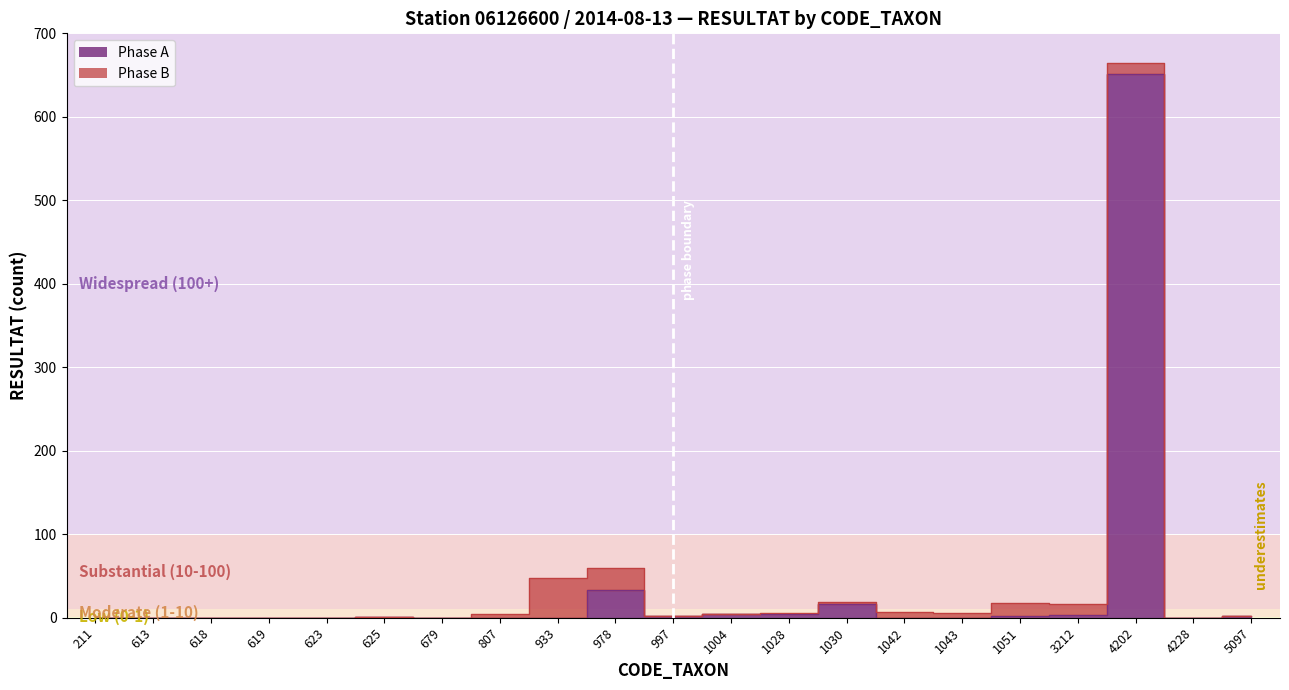

Is it true that the value at 613 is 416?

False